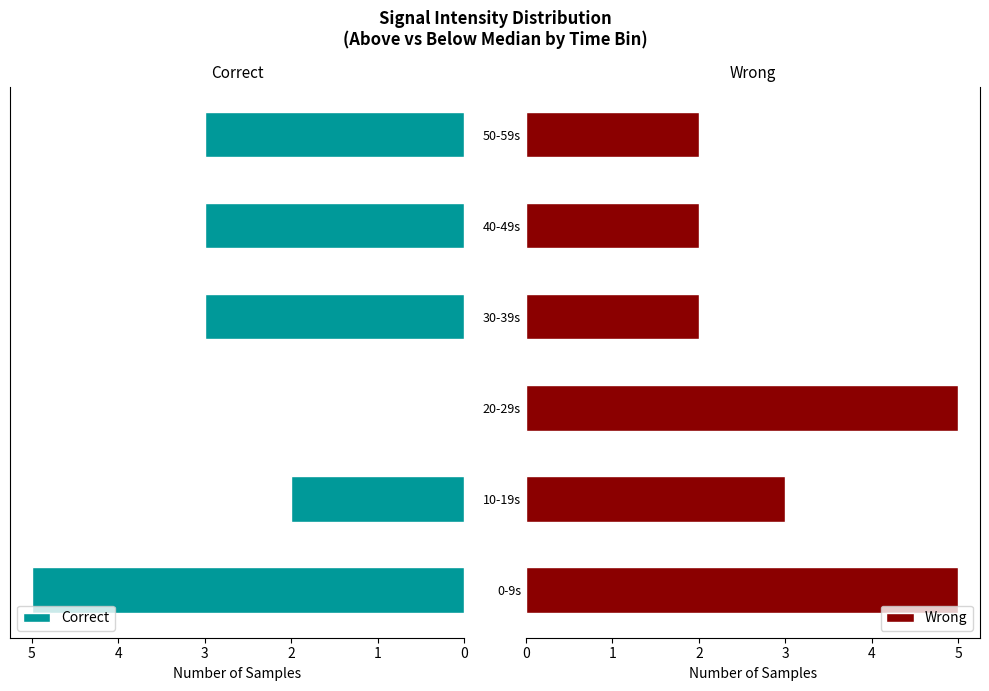

The value of Wrong at 40-49s is 2. True or false?

True